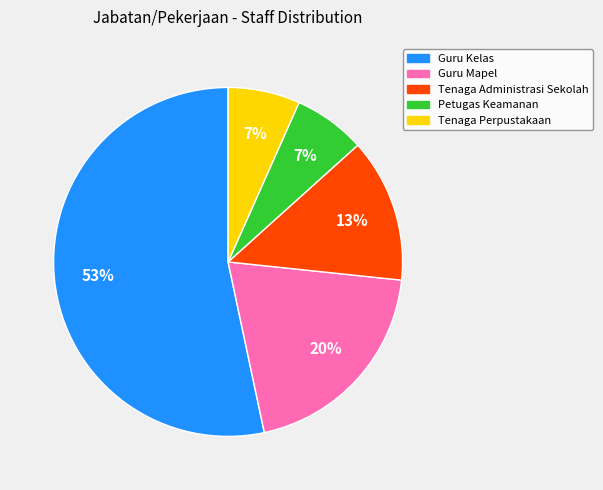

How many segments does this pie chart have?

5